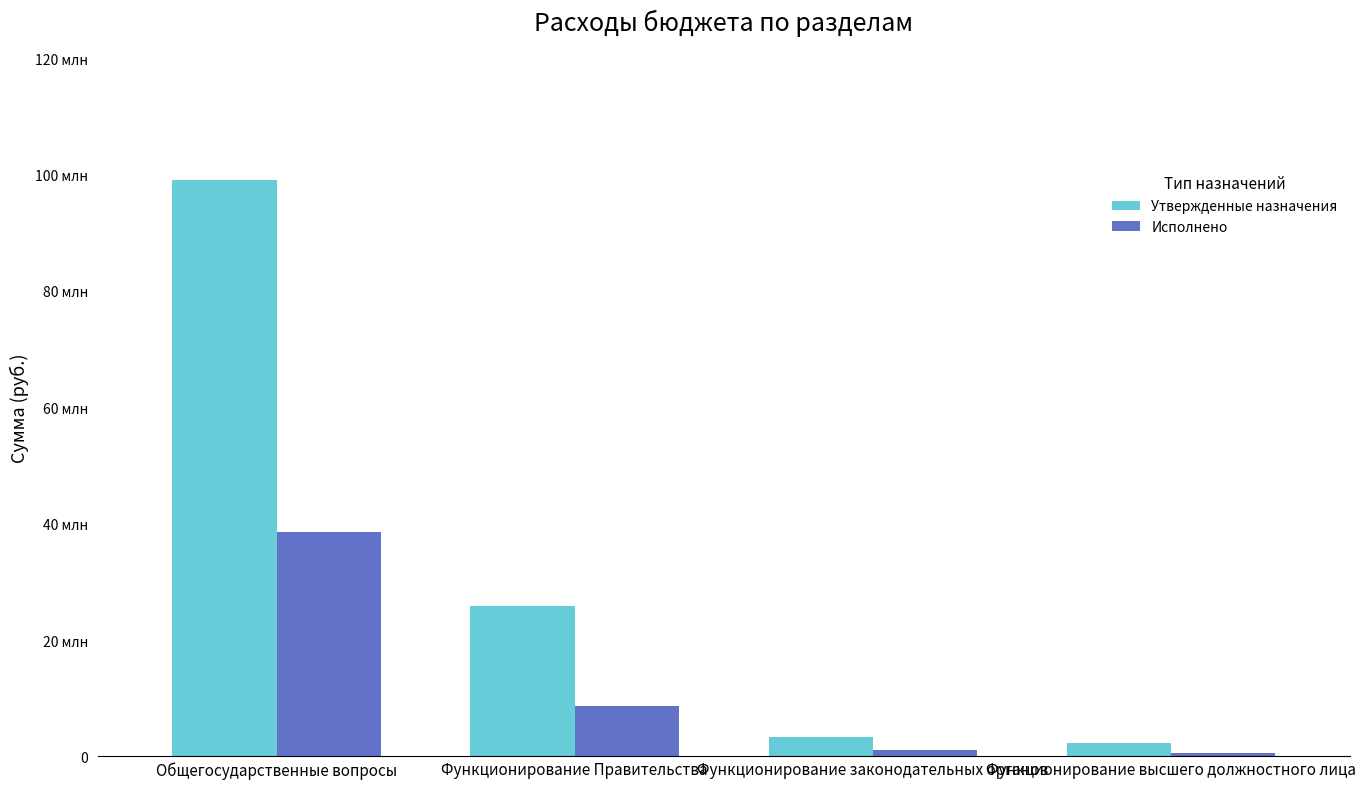

What are all the series names shown in the legend?

Утвержденные назначения, Исполнено